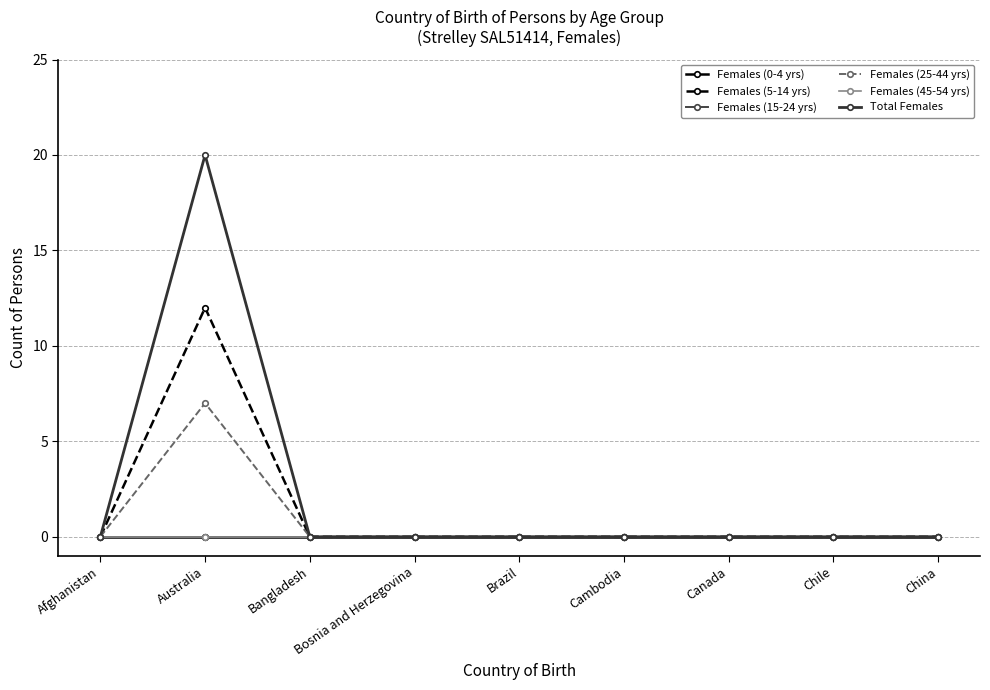

Is this an area chart (filled region under the line)?

No